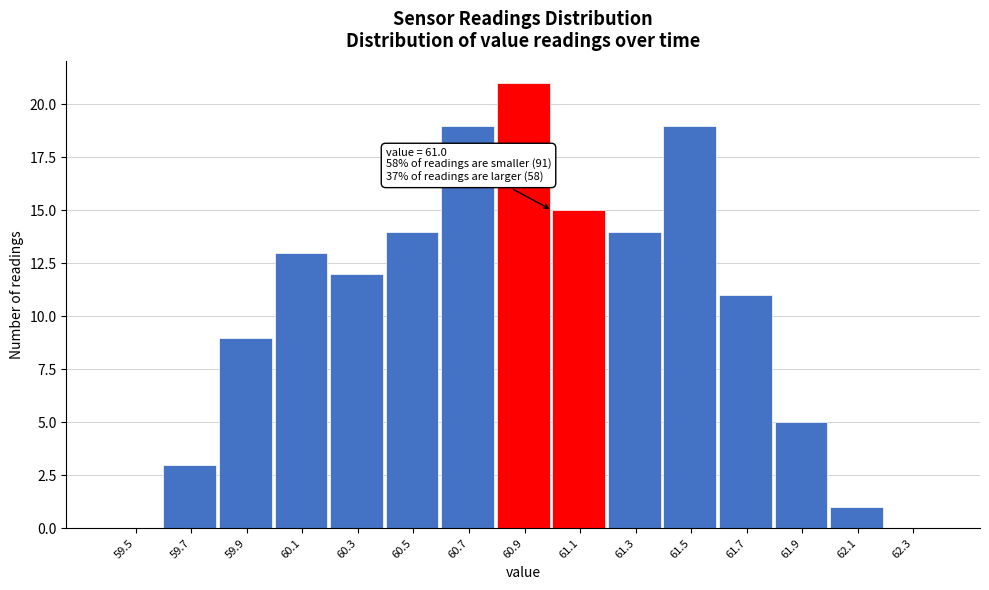

Which range on the x-axis has the tallest bar?

60.8 to 61.0